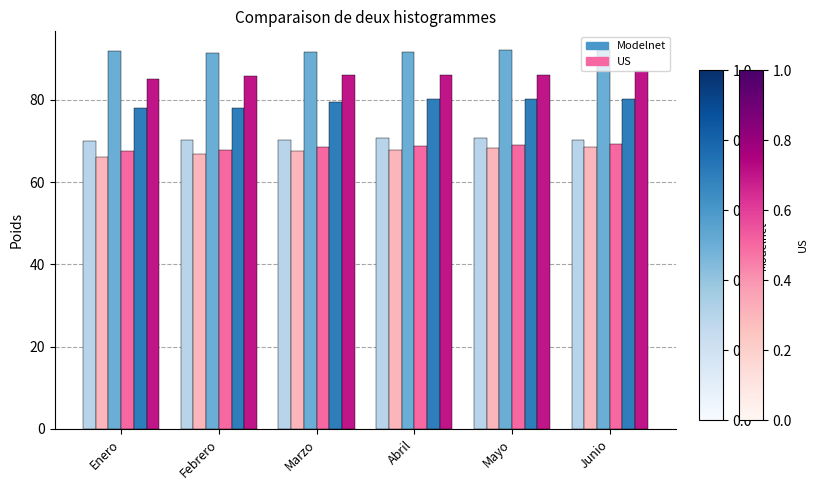

What is the smallest value displayed?

66.1